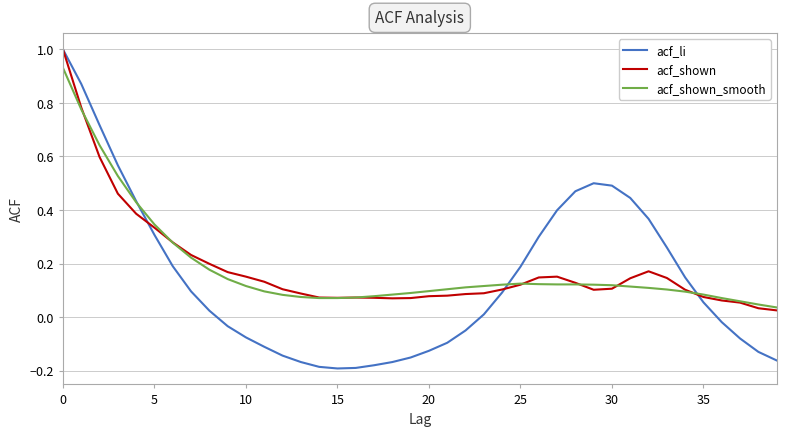

What is the difference between the maximum and second lowest values in the acf_li series?

1.2